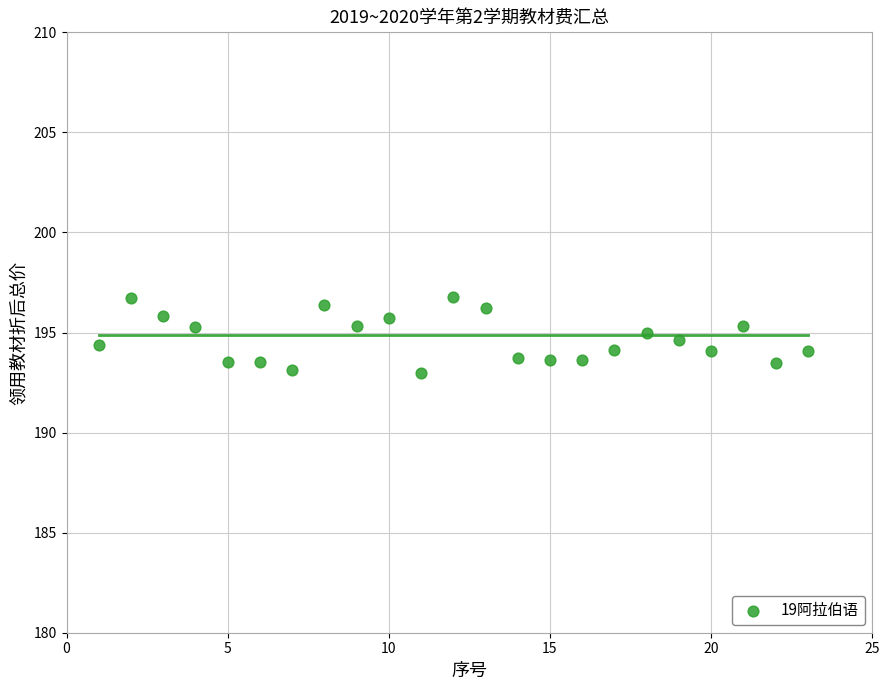

What is the range of Y values (max minus min)?

3.8